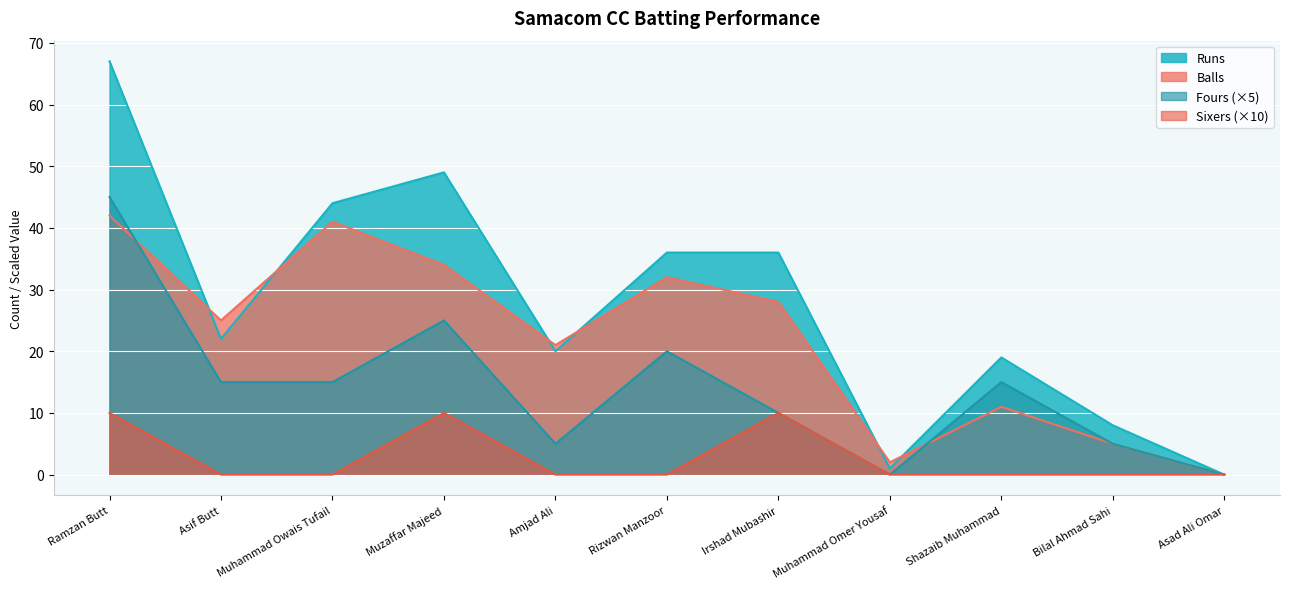

How many Fours values are between 5 and 20?

7